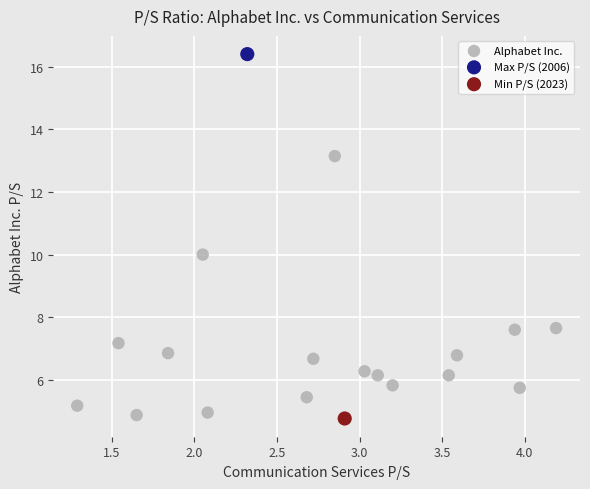

What are all the series names shown in the legend?

Alphabet Inc., Max P/S (2006), Min P/S (2023)